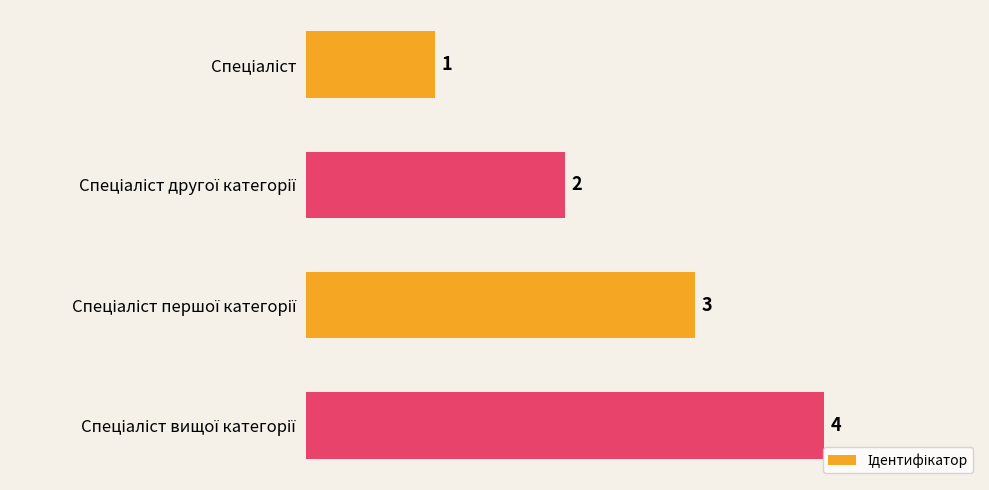

What is the value of the 2nd bar from the top?

2